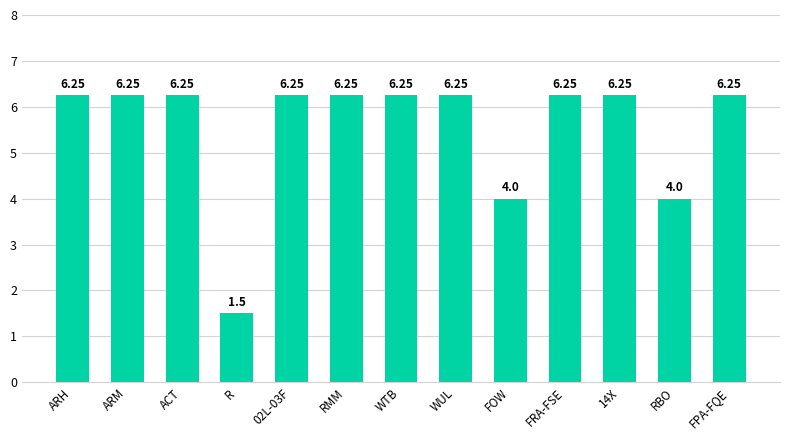

What is the label of the 7th bar from the left?

WTB